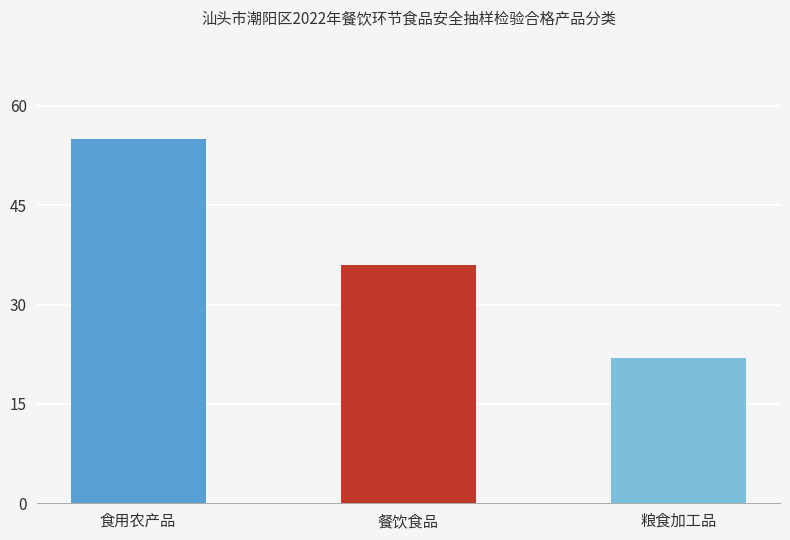

True or false: the data shows 24 at 餐饮食品.

False